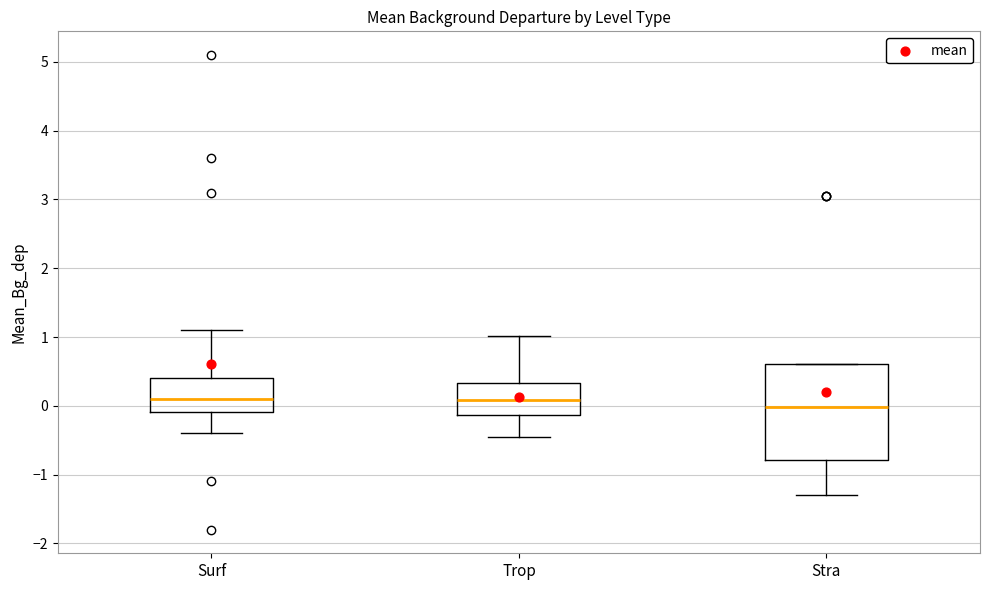

Where is the lower edge of the box for Surf on the y-axis? The values are not printed on the chart, so give them approximately, as read against the axis.

-0.1